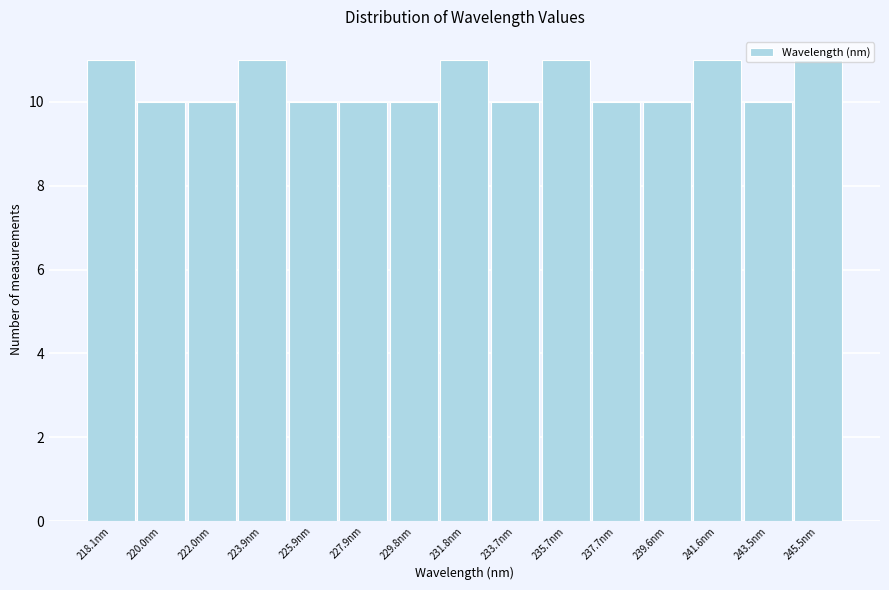

What is the greatest value displayed?

11